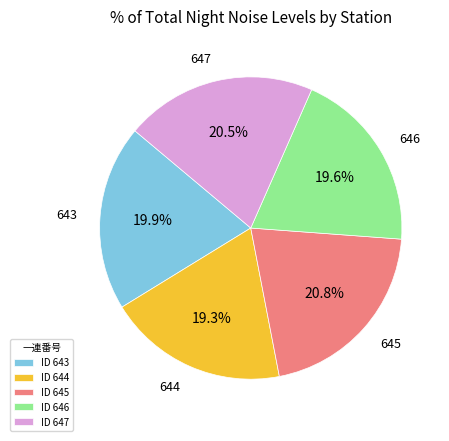

Does any single category account for the majority?

No